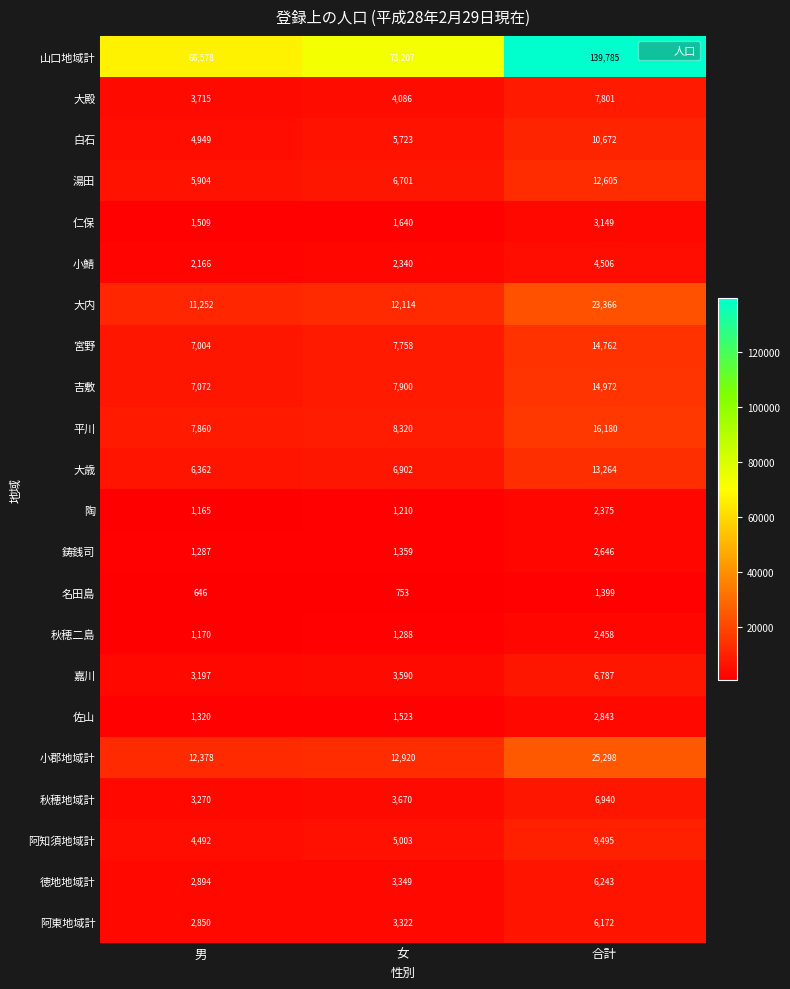

Which series has the largest total across all categories?

山口地域計